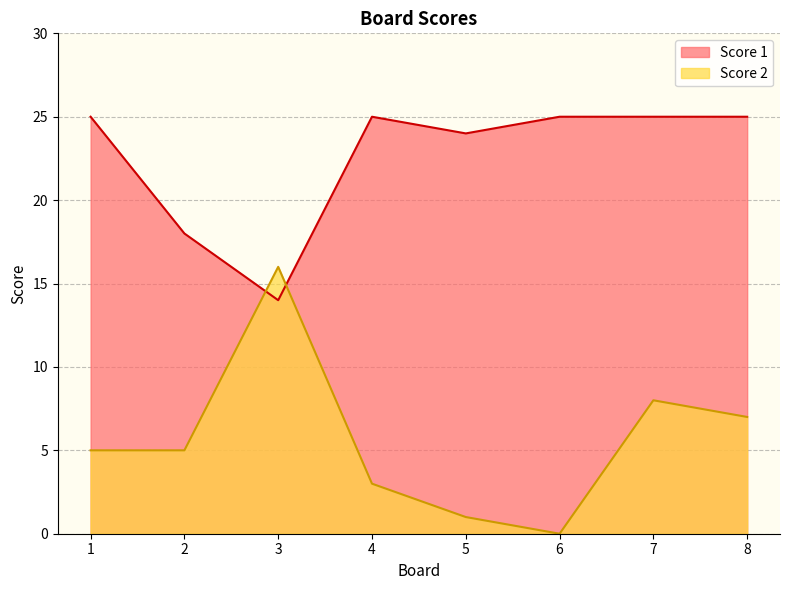

Reading left to right, extract all data points from this chart.

Score 2: 5	5	16	3	1	0	8	7
Score 1: 25	18	14	25	24	25	25	25